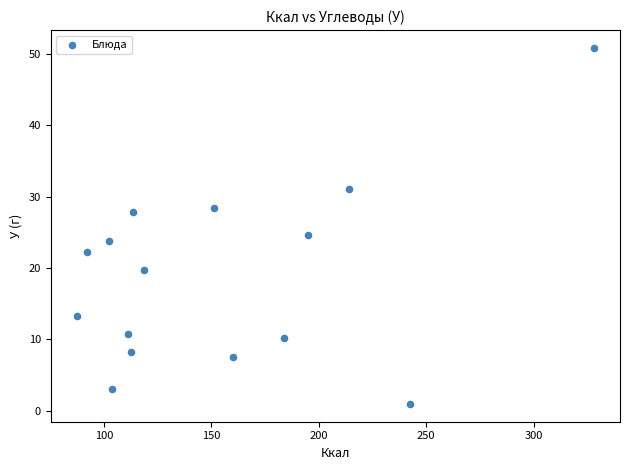

What is the range of Y values (max minus min)?

49.9